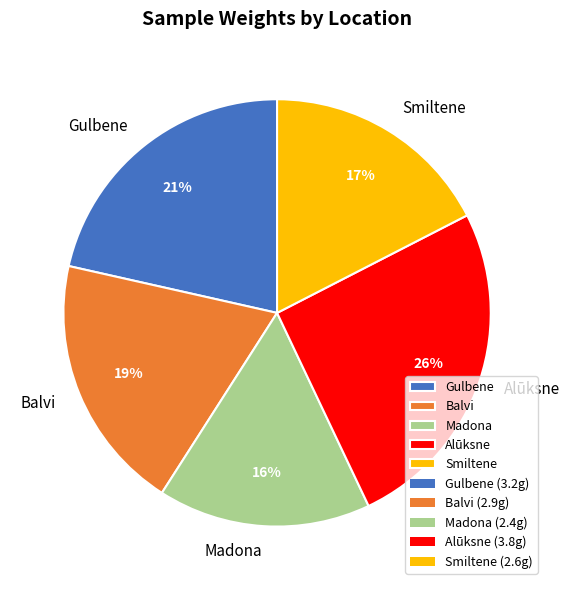

What is the largest slice in the pie chart?

Alūksne